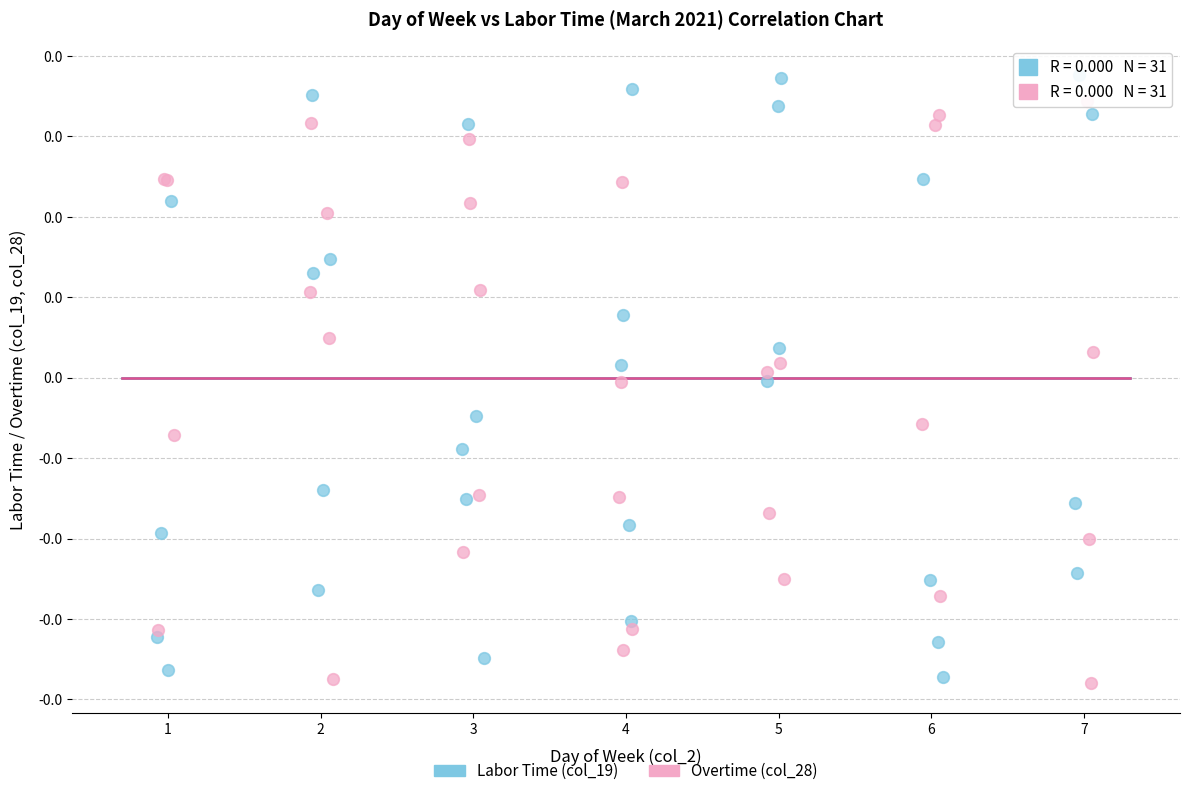

What are all the series names shown in the legend?

Labor Time (col_19), Overtime (col_28)